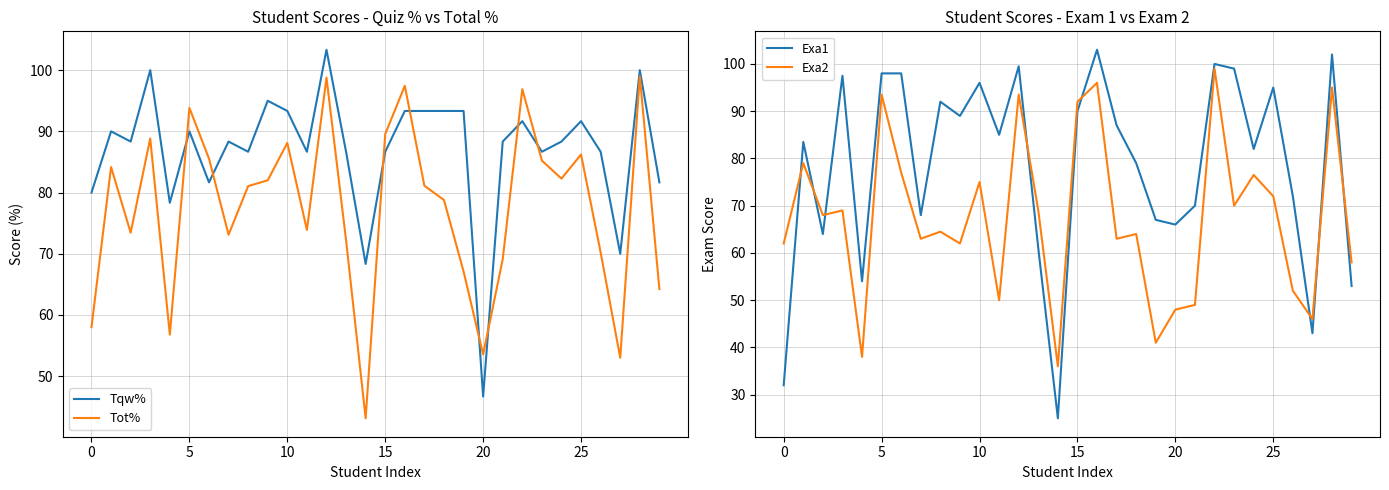

Does the chart display data point markers on the line(s)?

No